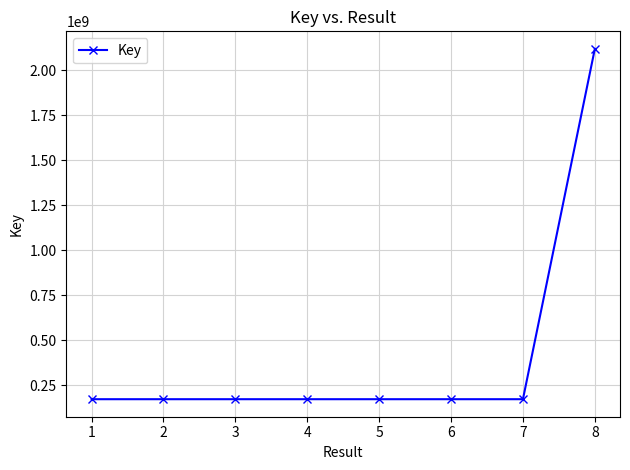

What is the maximum value shown in the chart?

2117947055